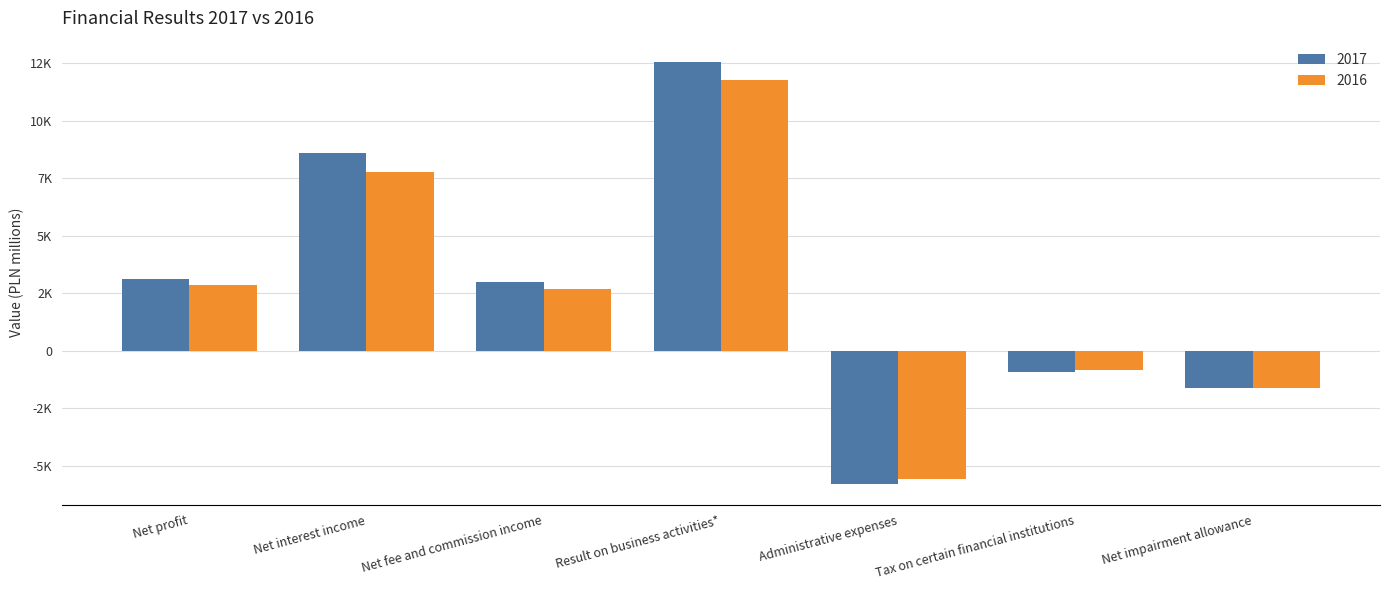

What are all the series names shown in the legend?

2017, 2016